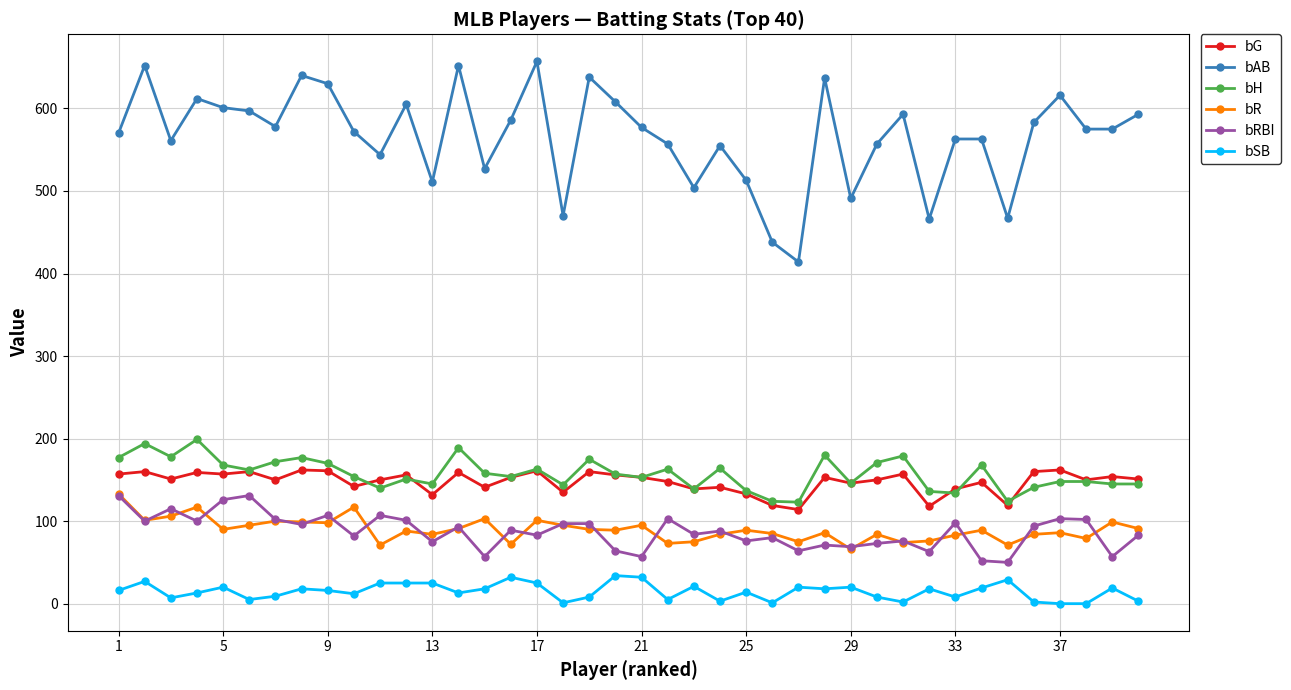

Which series has the largest total across all categories?

bAB